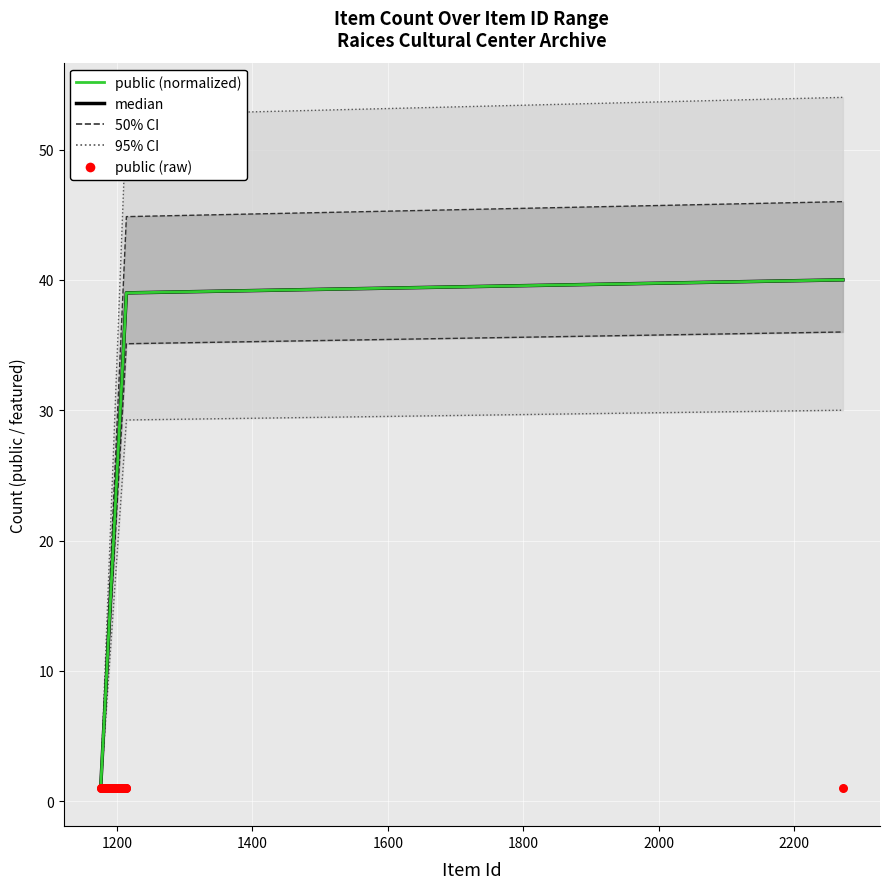

Which series reaches the minimum Y coordinate?

median